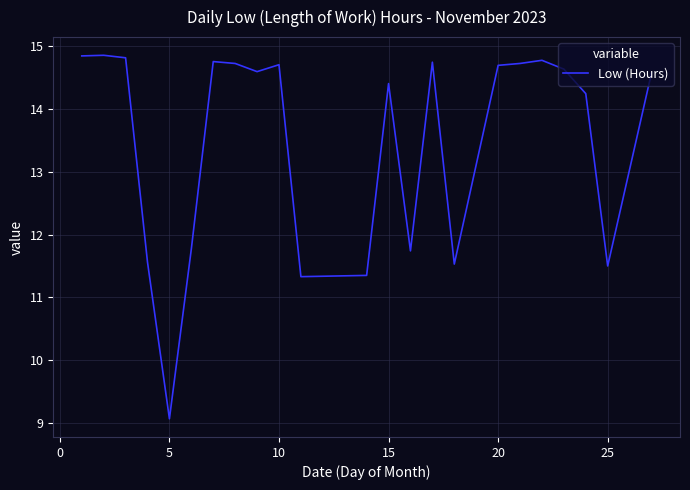

What is the smallest value displayed?

9.1